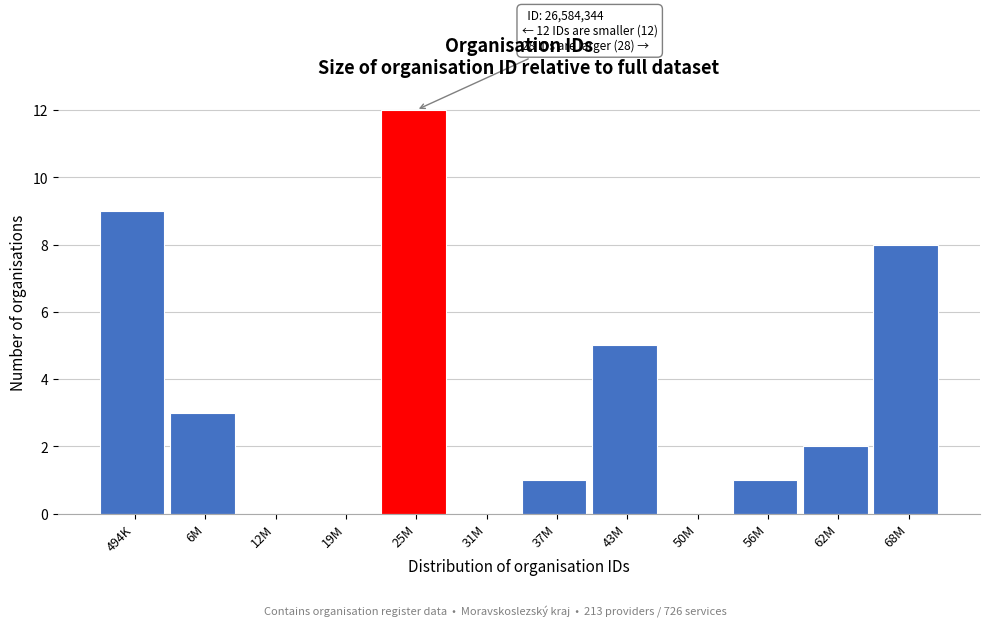

Reading right to left, list all the values displayed in this chart.

68M=8	62M=2	56M=1	50M=0	43M=5	37M=1	31M=0	25M=12	19M=0	12M=0	6M=3	494K=9